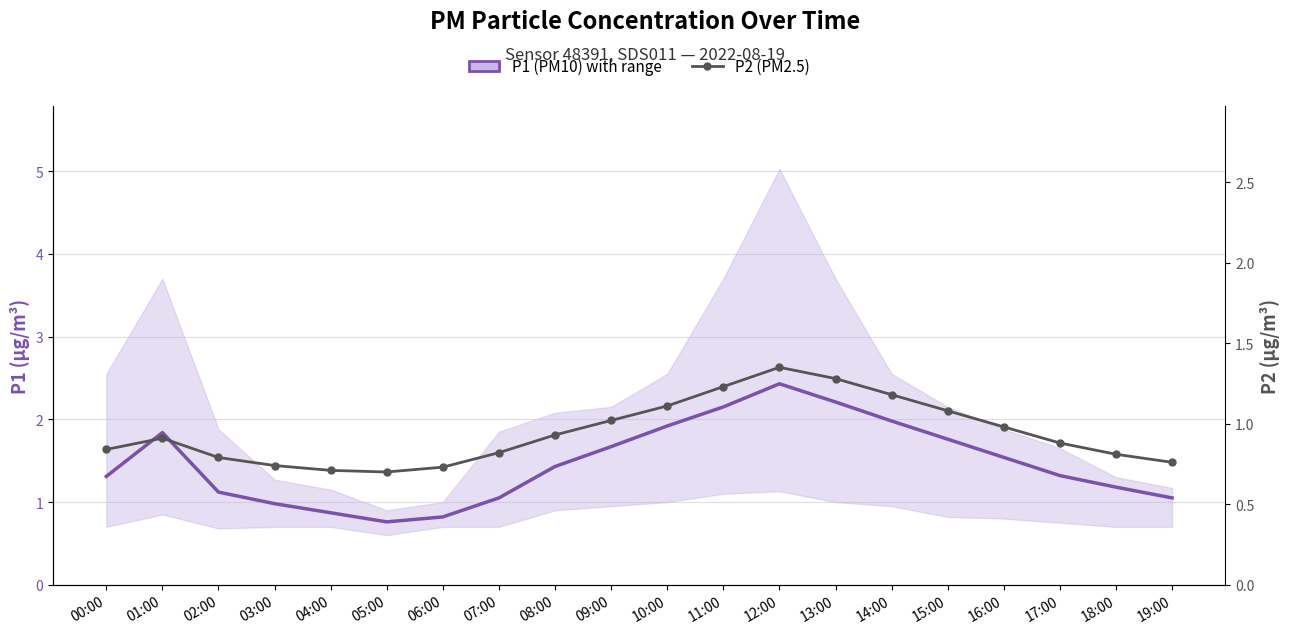

What position from the right is 17:00?

3